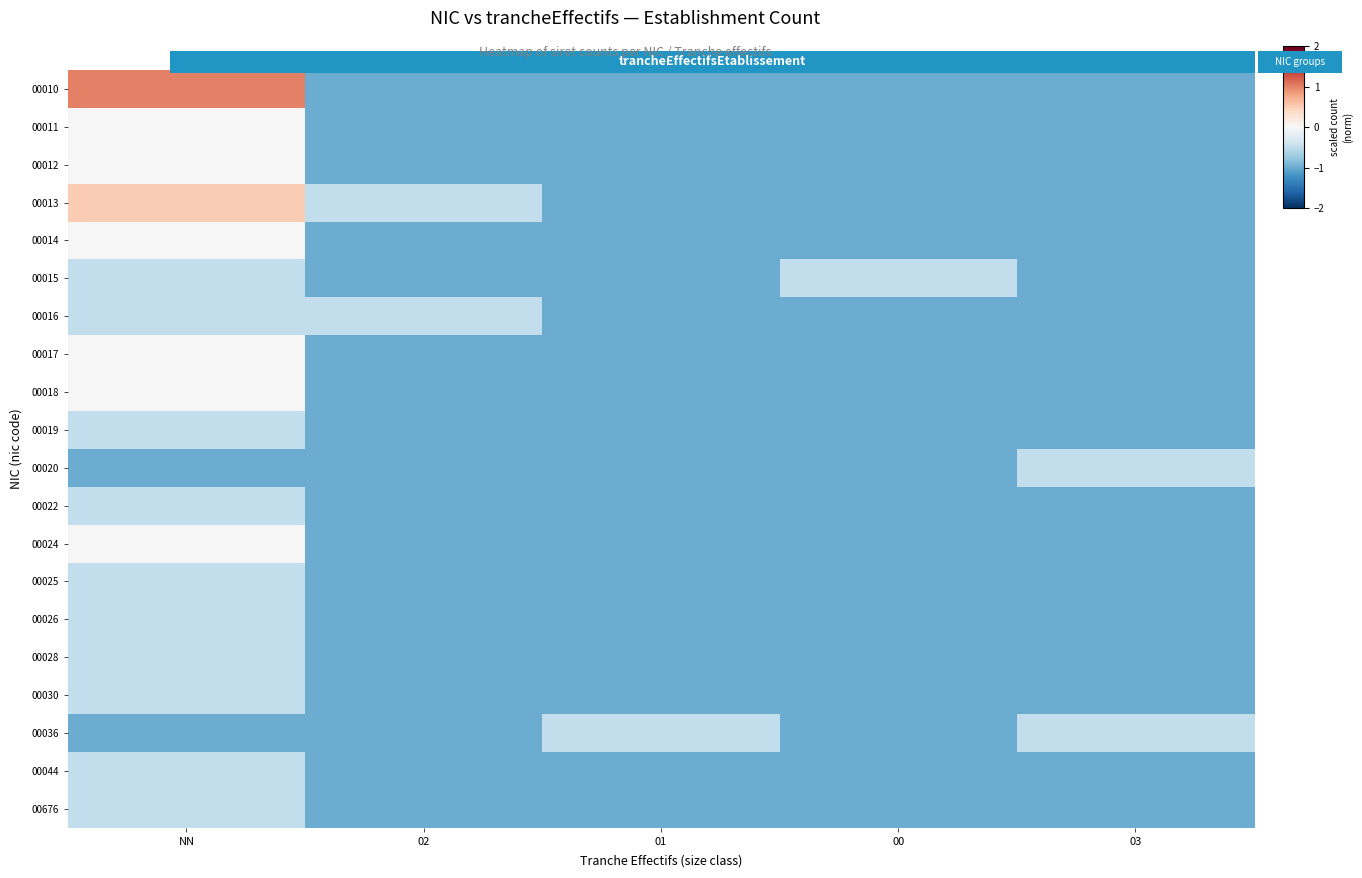

Which label corresponds to the largest value in the chart?

NN